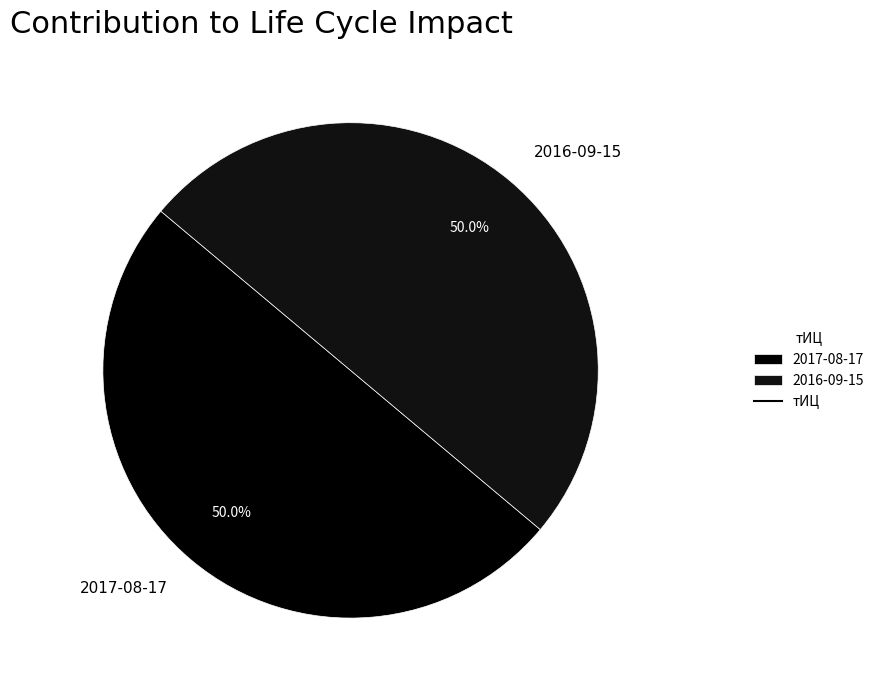

What percentage is the 2017-08-17 slice, to the nearest percent?

50%